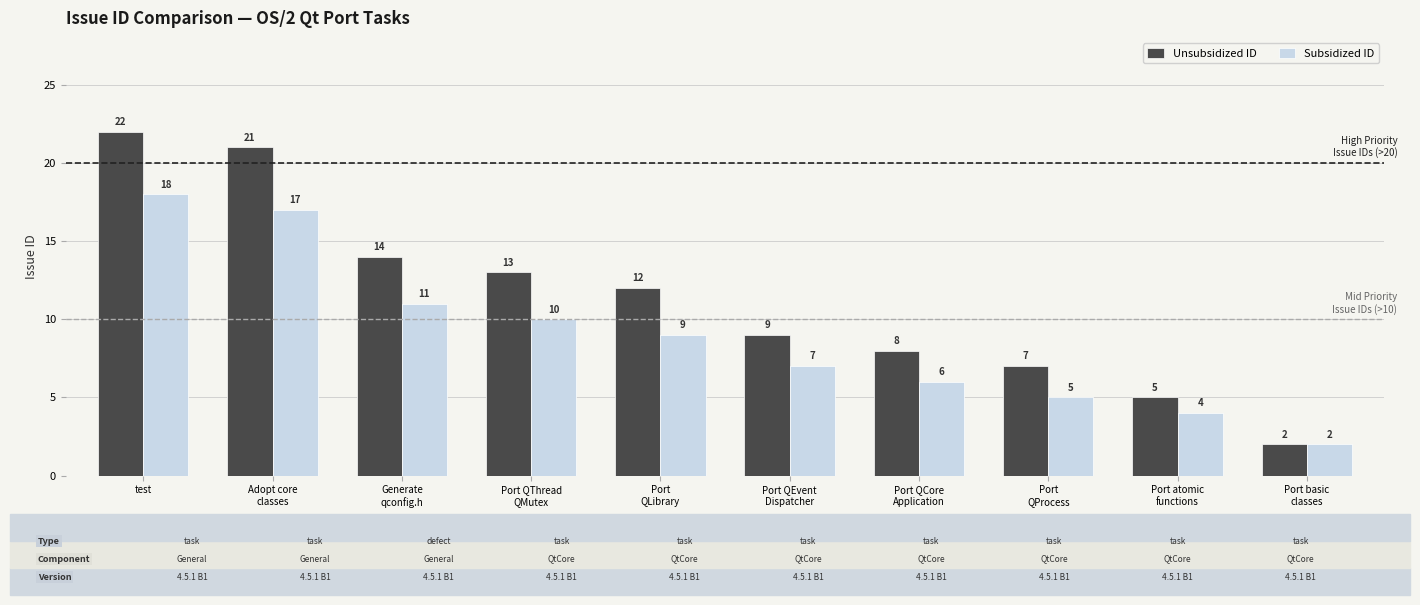

What is the label of the 2nd bar from the left?

Adopt core
classes